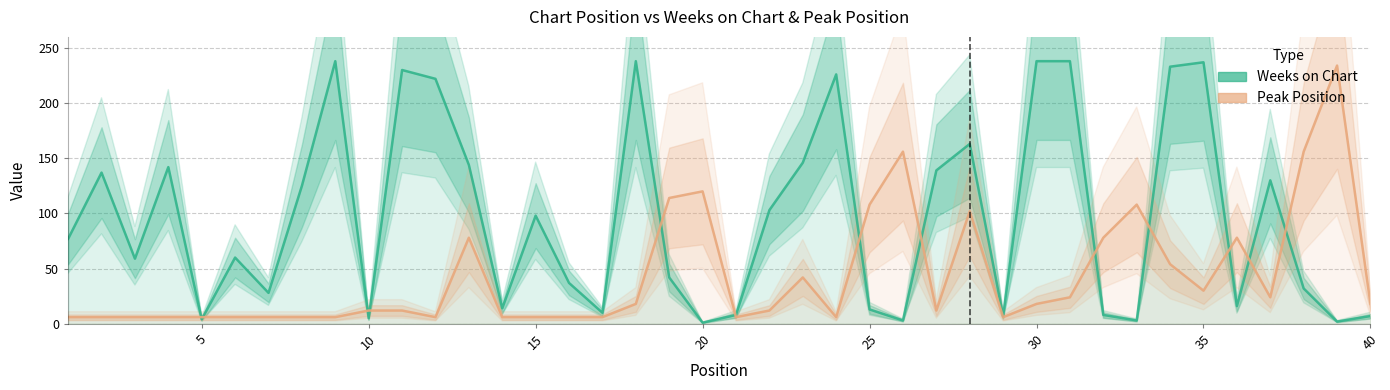

Which series ends up on top after the final intersection of Weeks on Chart and Peak Position?

Peak Position